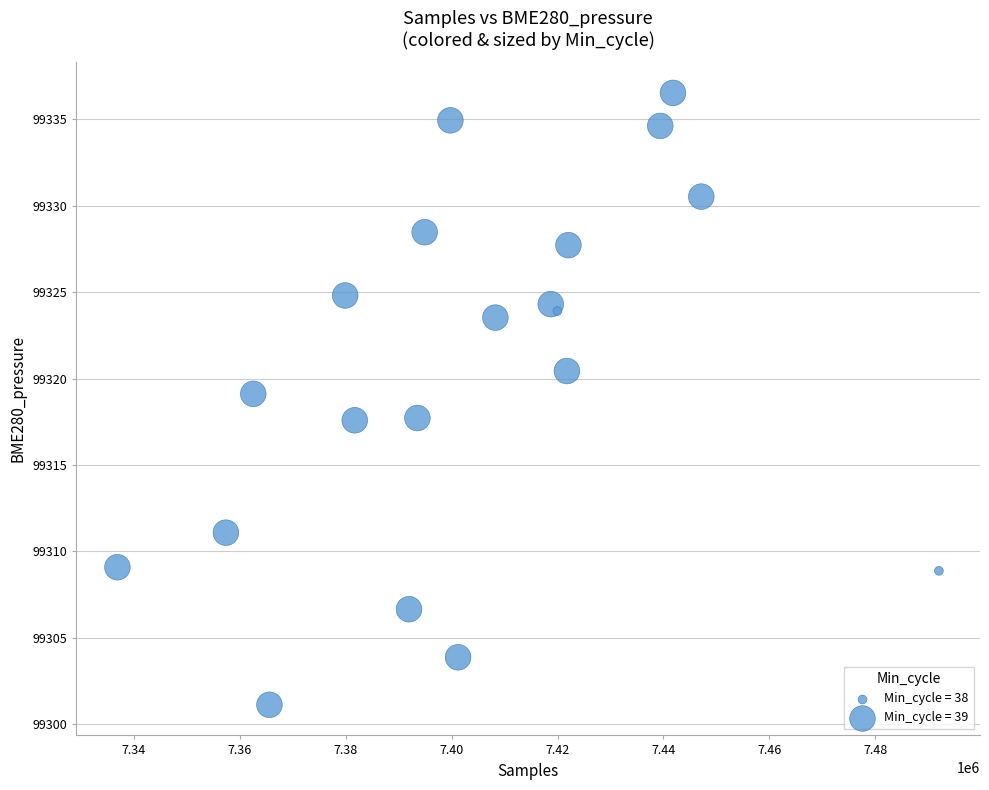

What is the range of Y values (max minus min)?

35.4